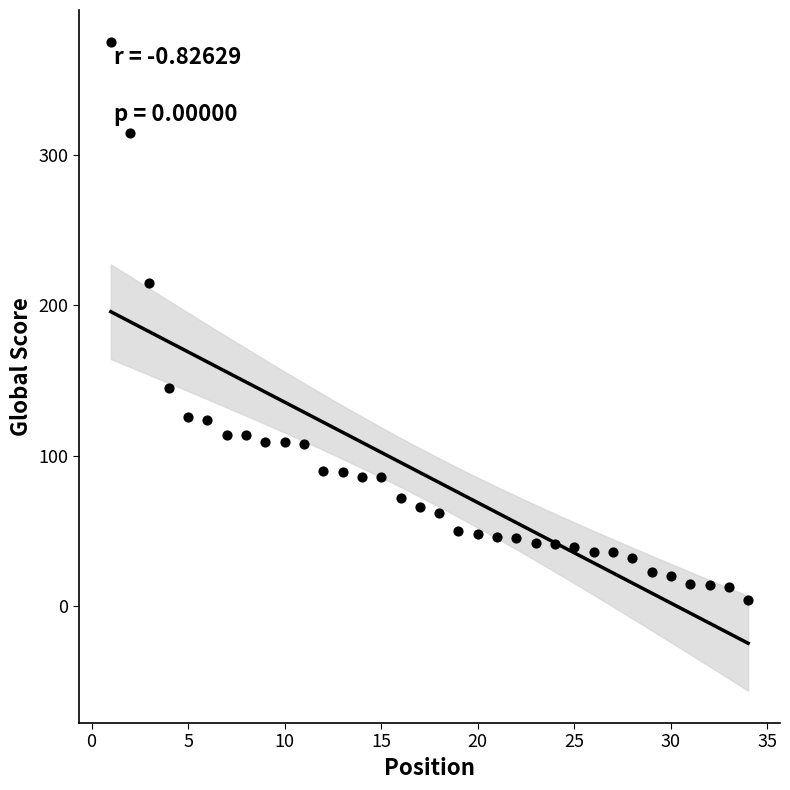

What Y value in the scatter plot is closest to 189?

215